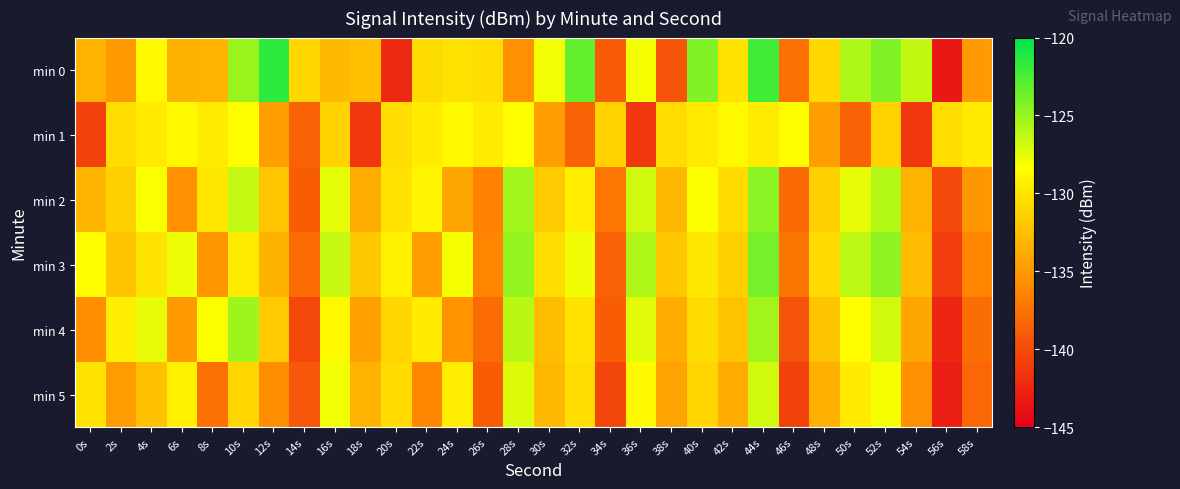

What is the difference between the highest and lowest values at 10s?

6.0